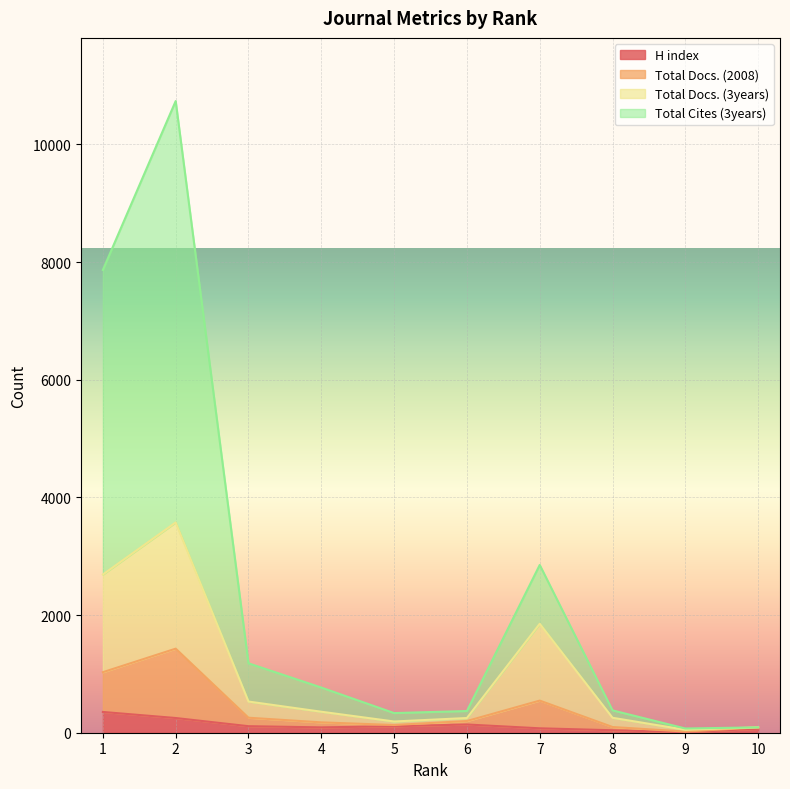

True or false: Total Docs. (3years) and Total Docs. (2008) cross at least once.

False